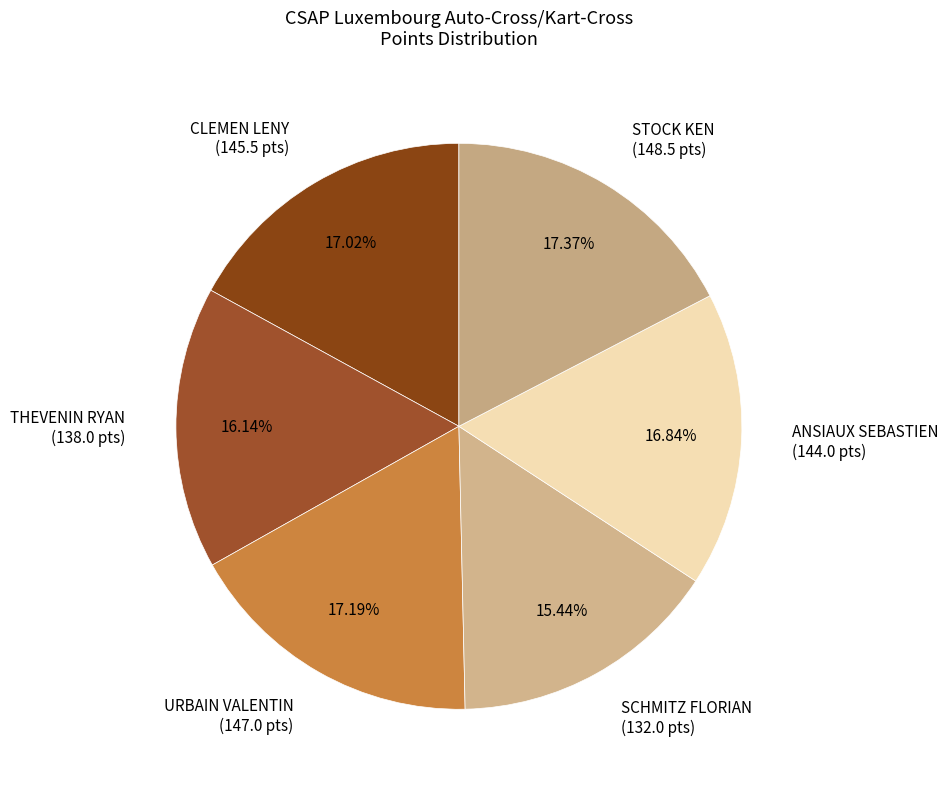

Approximately how many times larger is the value at ANSIAUX SEBASTIEN (144.0 pts) compared to SCHMITZ FLORIAN (132.0 pts)?

1.1